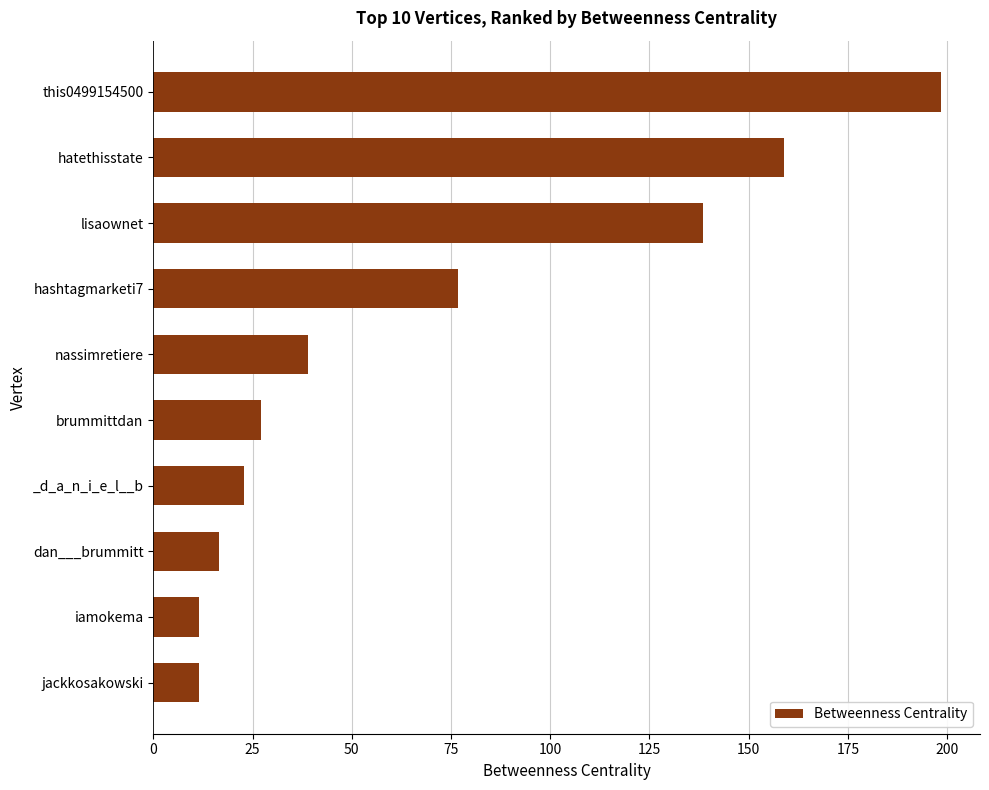

True or false: the data shows 22.9 at _d_a_n_i_e_l__b.

True